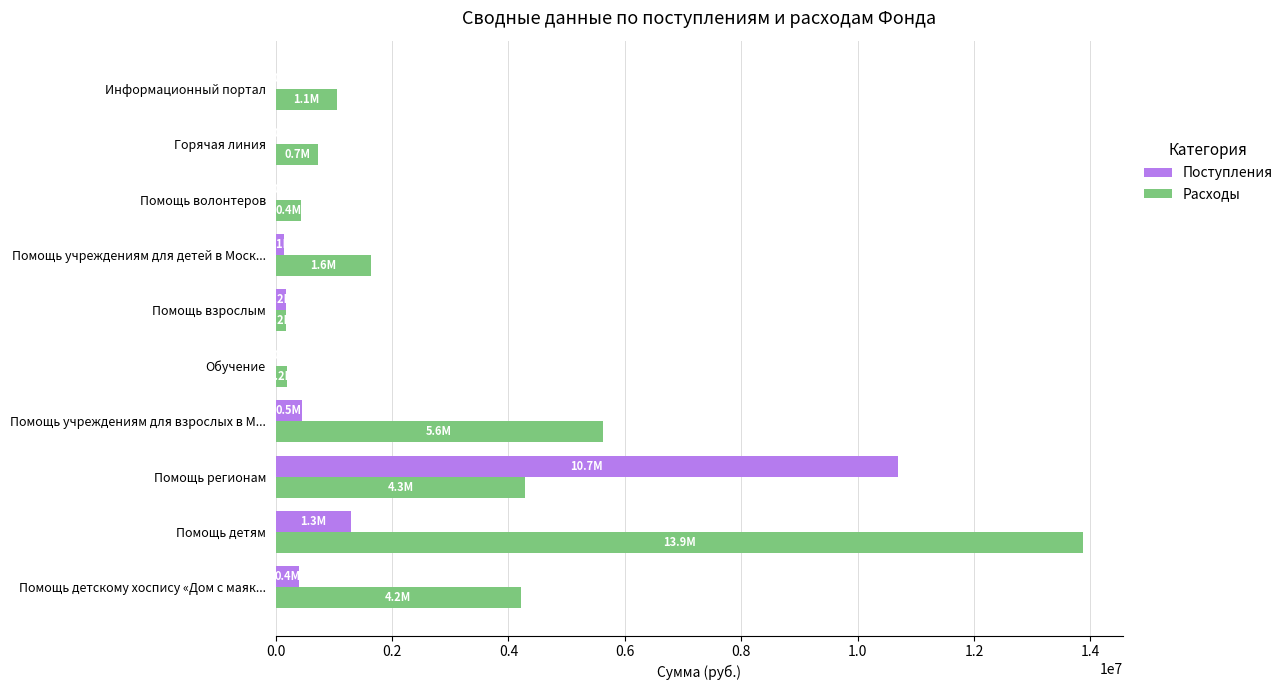

How many data points in Поступления are above 181976?

5